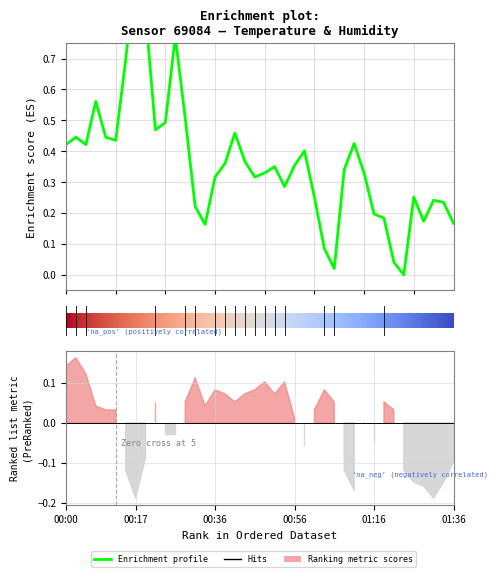

What is the change in value from 12 to 30?

-0.2